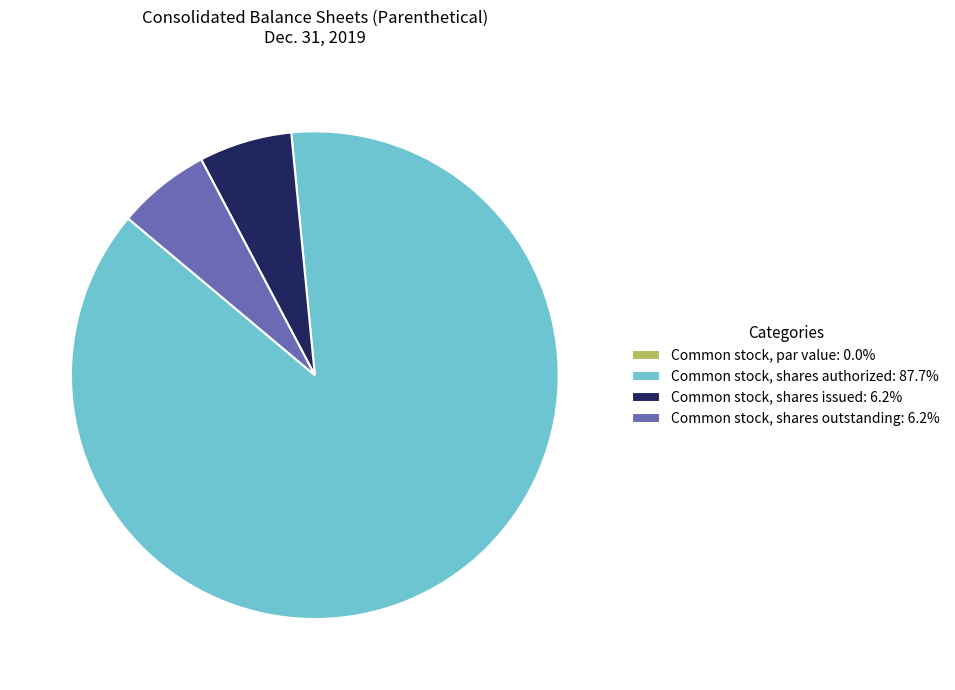

Approximately how many times larger is the value at Common stock, shares authorized: 87.7% compared to Common stock, shares outstanding: 6.2%?

14.2